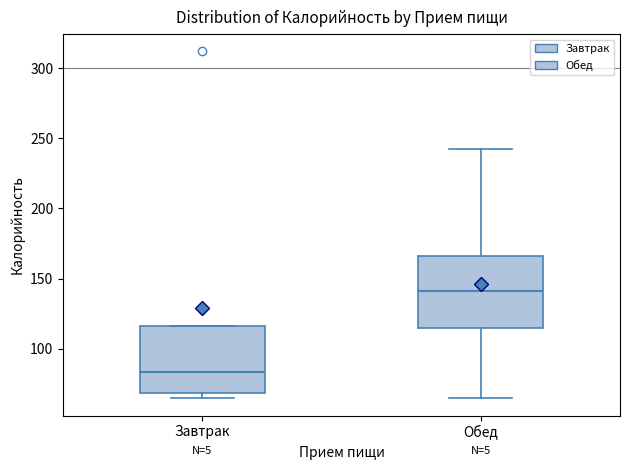

Where is the lower edge of the box for Обед on the y-axis? The values are not printed on the chart, so give them approximately, as read against the axis.

115